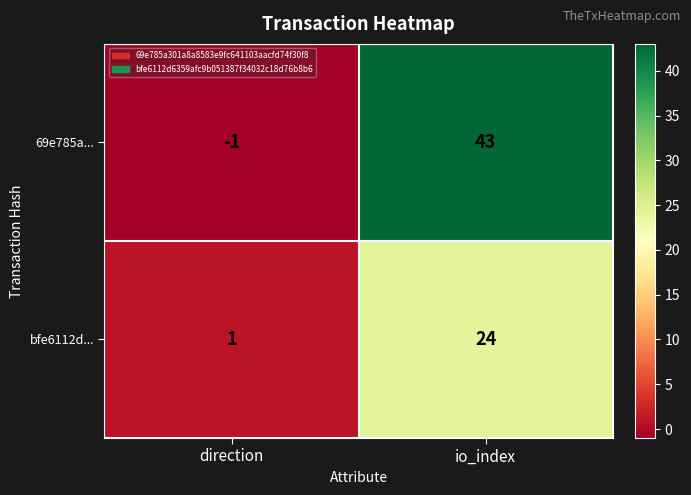

Between direction and io_index, which series saw the biggest shift?

69e785a...